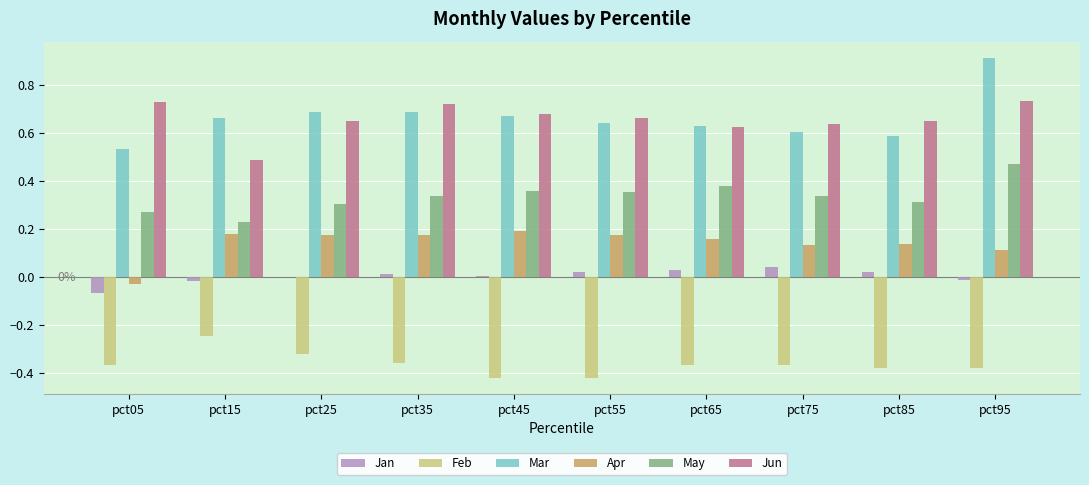

Does the chart contain stacked bars?

No